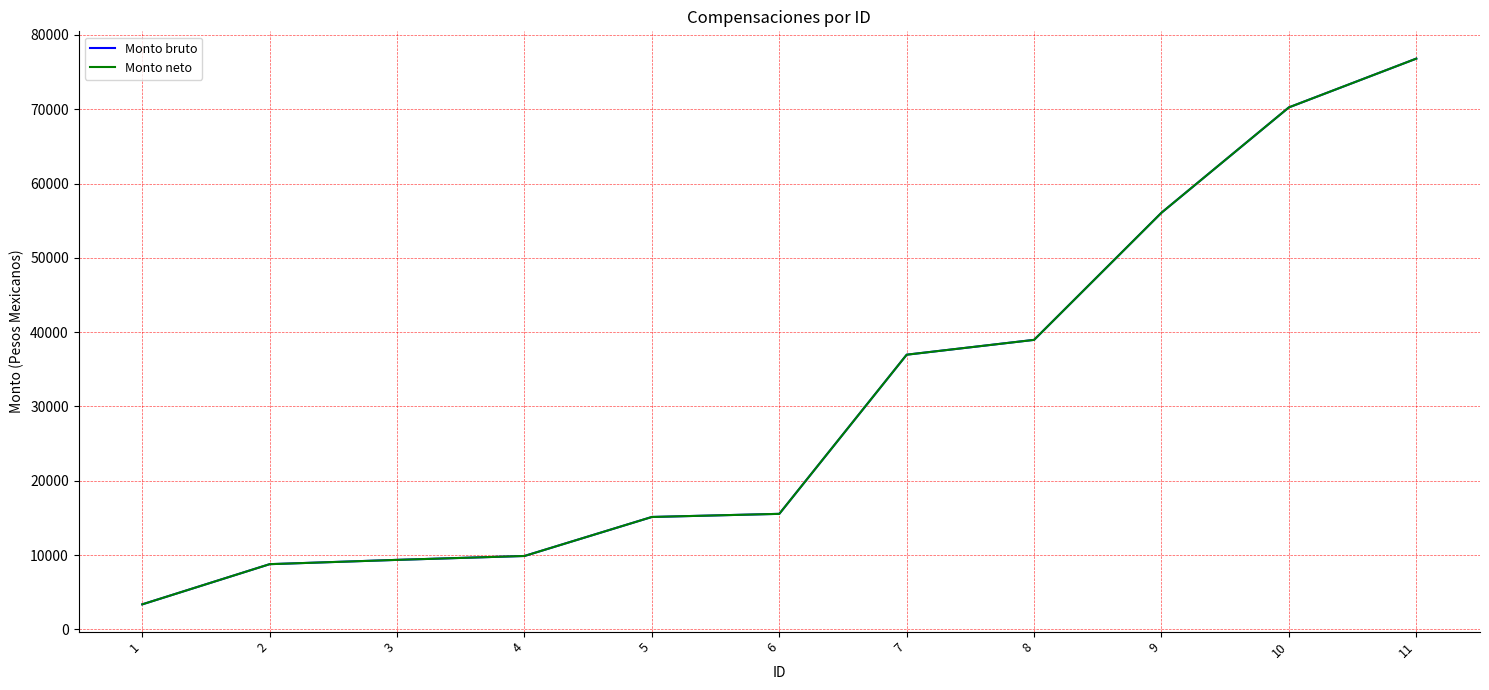

Is this an area chart (filled region under the line)?

No